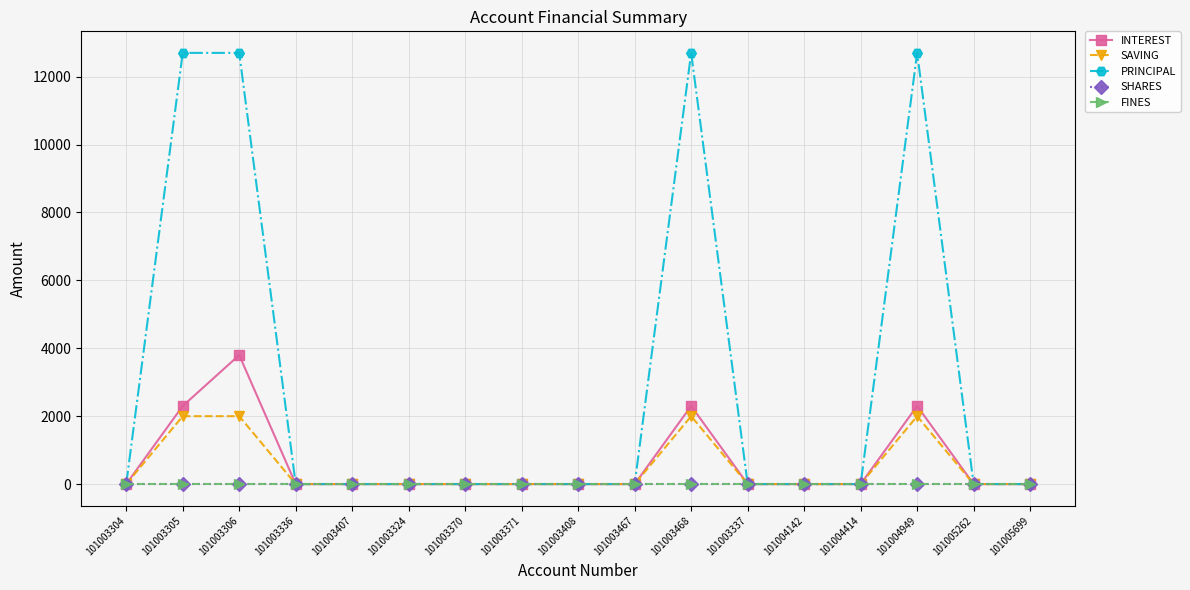

Does the chart have visible grid lines?

Yes